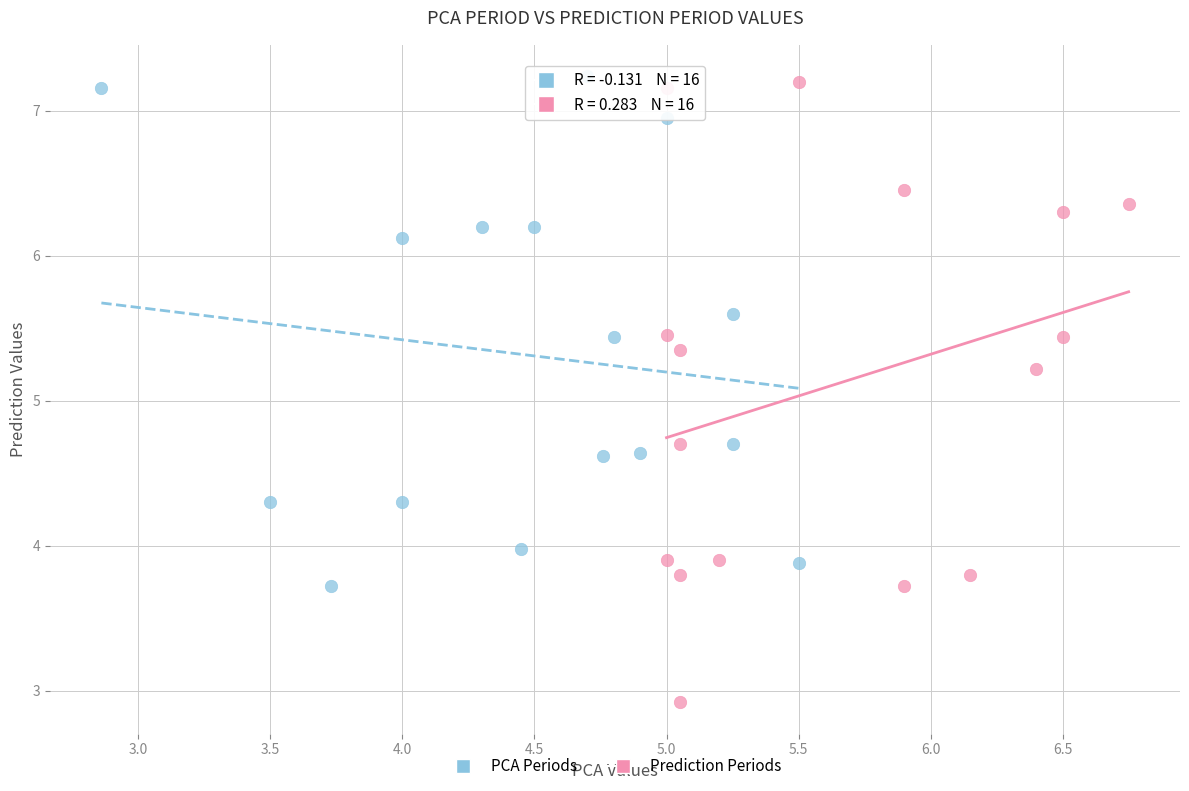

Which series has the largest Y range (max minus min)?

Prediction Periods